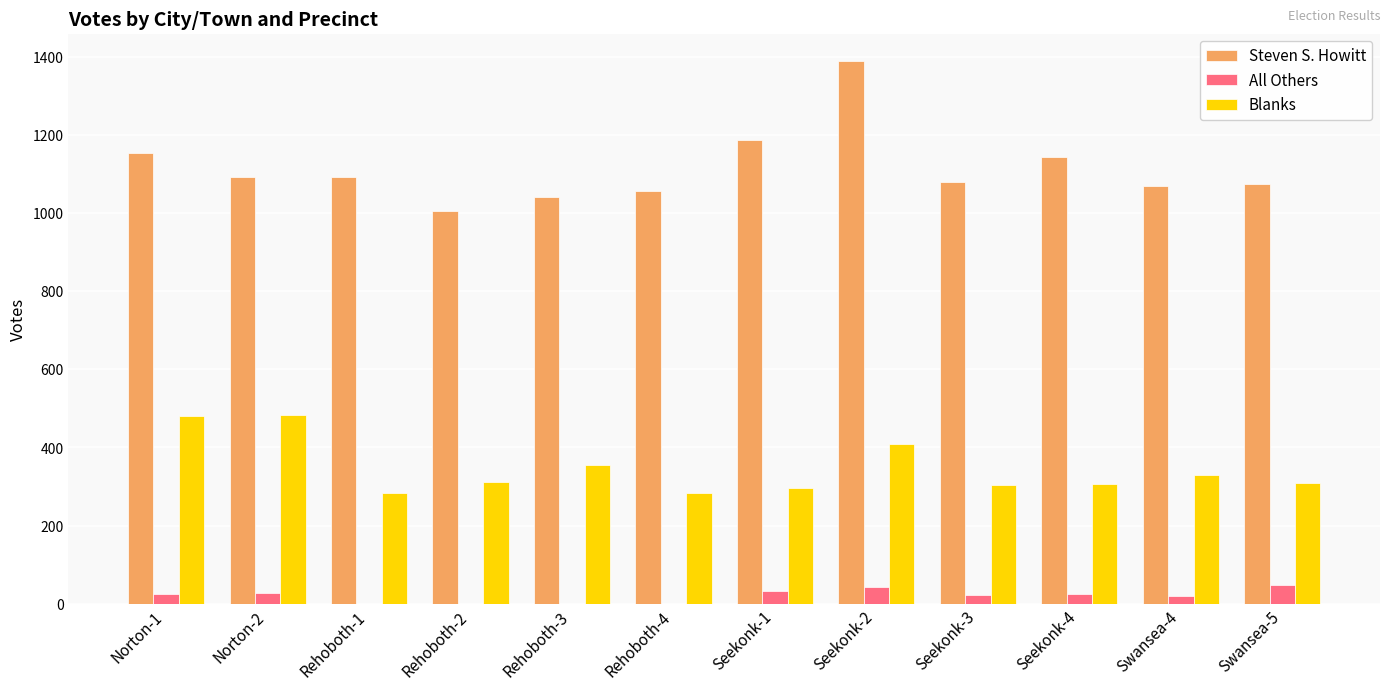

The value of Blanks at Rehoboth-1 is 283. True or false?

True